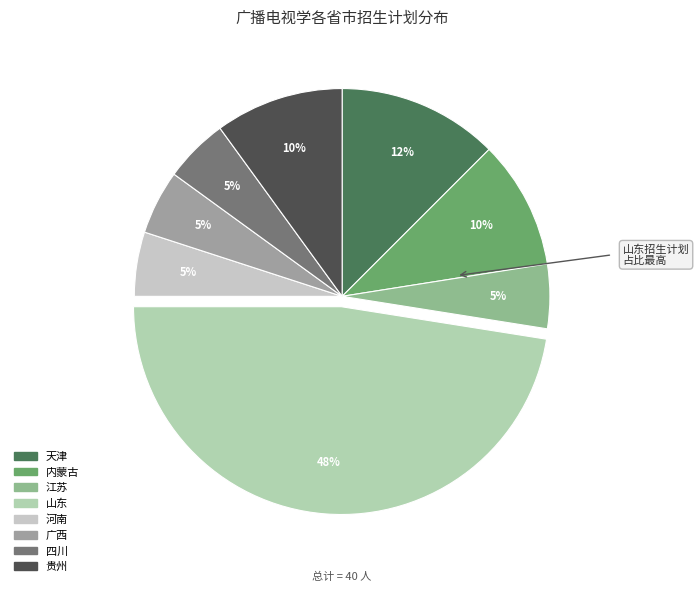

How many segments does this pie chart have?

8